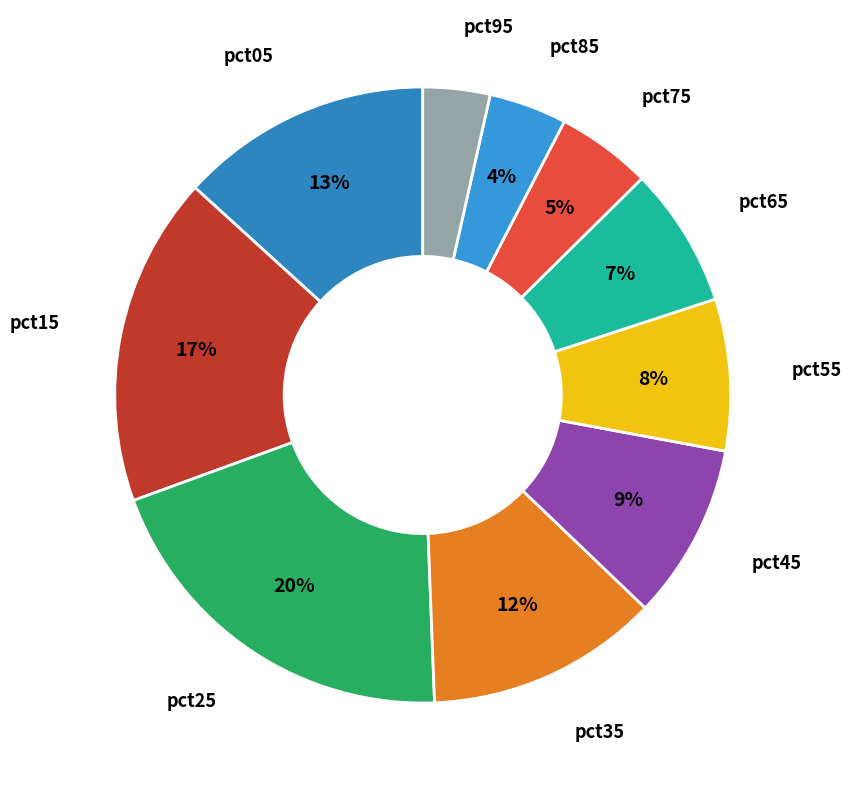

Count the number of slices in the pie.

10